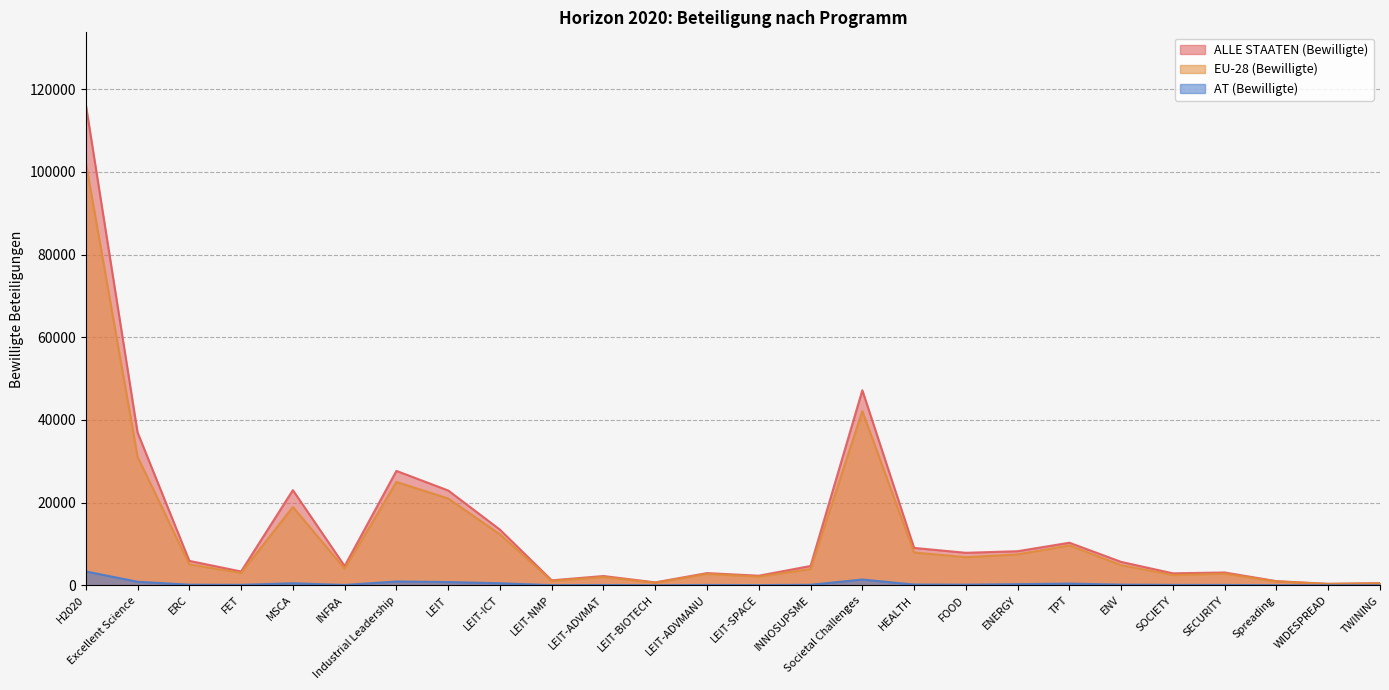

What is the difference between the EU-28 (Bewilligte) values at LEIT-BIOTECH and ERC?

4453